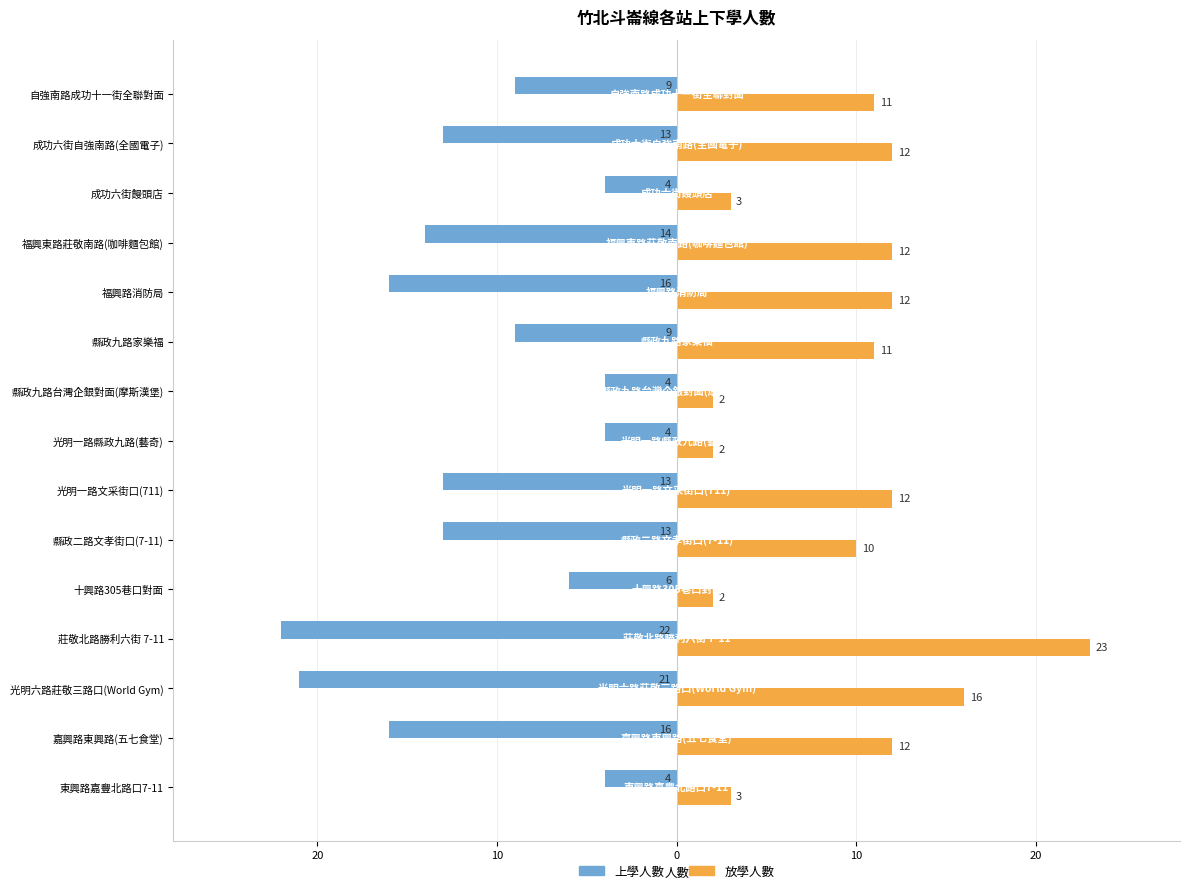

What are all the series names shown in the legend?

上學人數, 放學人數